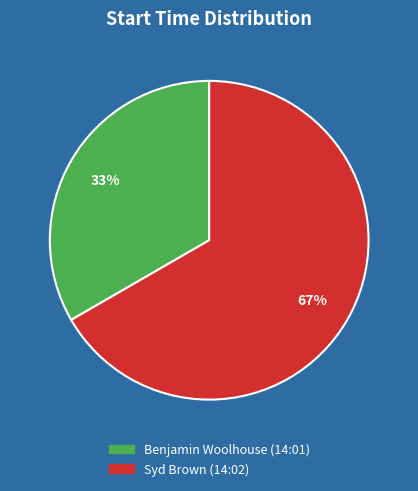

How many segments does this pie chart have?

2